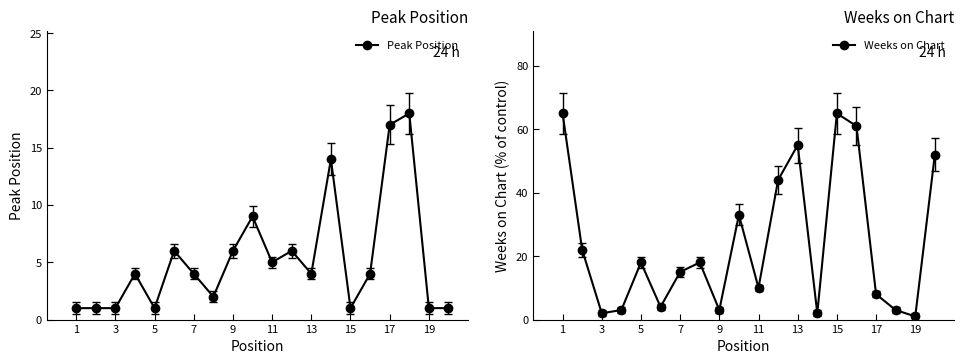

What is the maximum value shown in the chart?

65